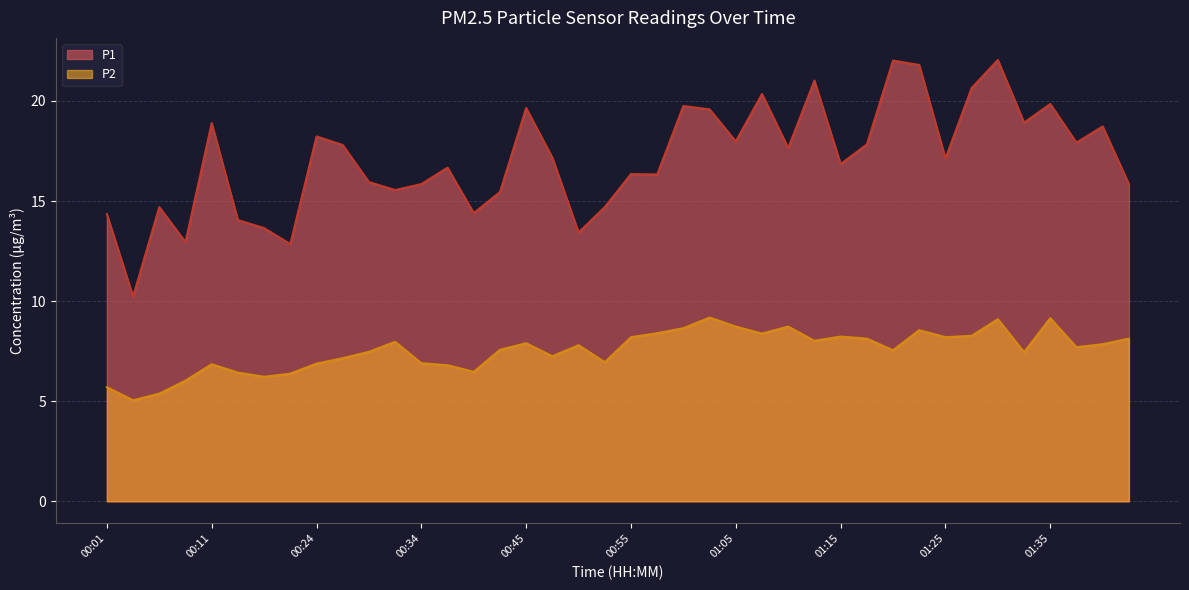

Rank the series by their average value, from highest to lowest.

P1, P2